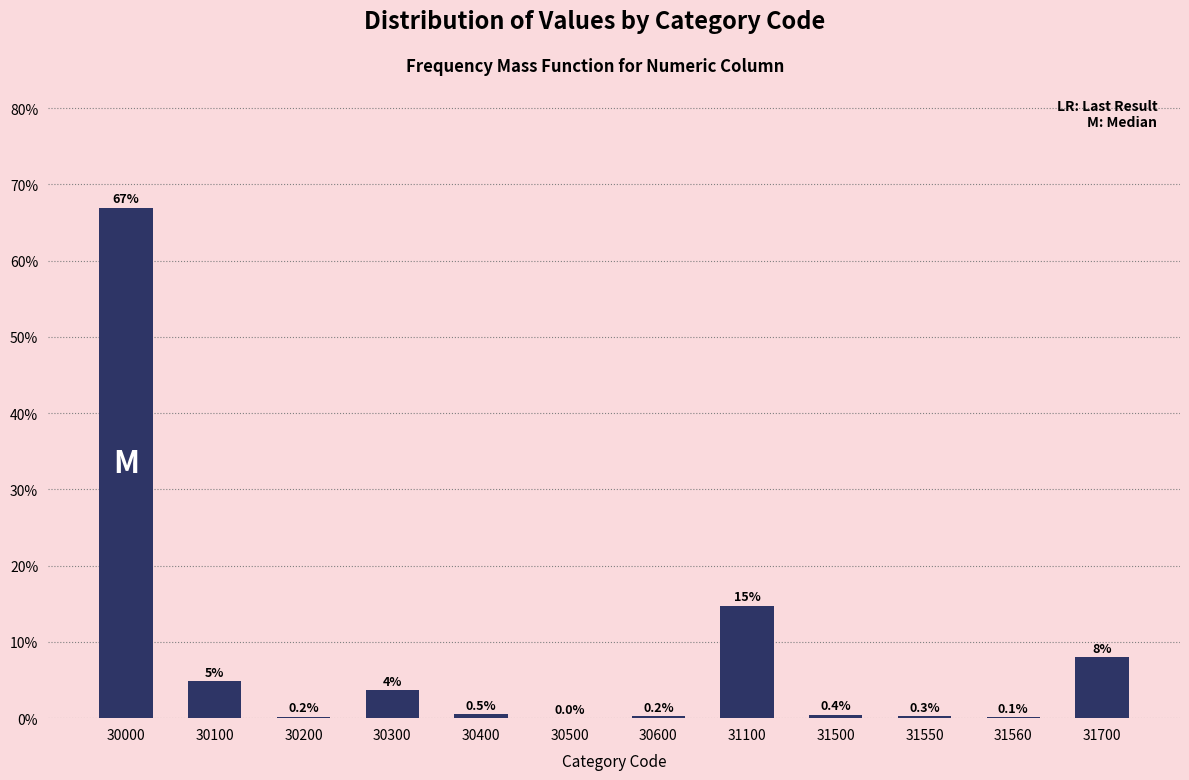

What is the sum of the values at 31700 and 30600?

8.2